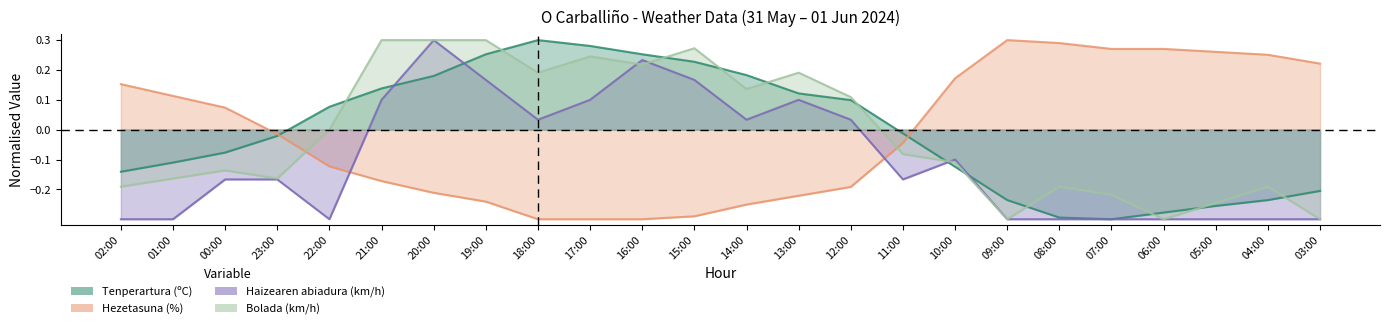

At how many categories does at least one series exceed 0?

22